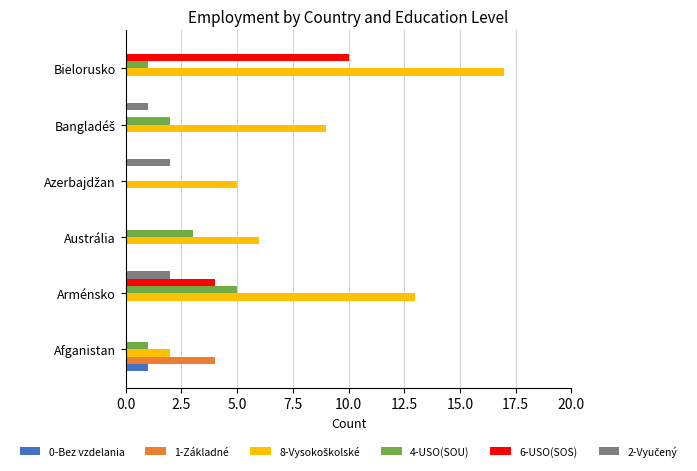

At which label does 4-USO(SOU) reach its peak?

Arménsko